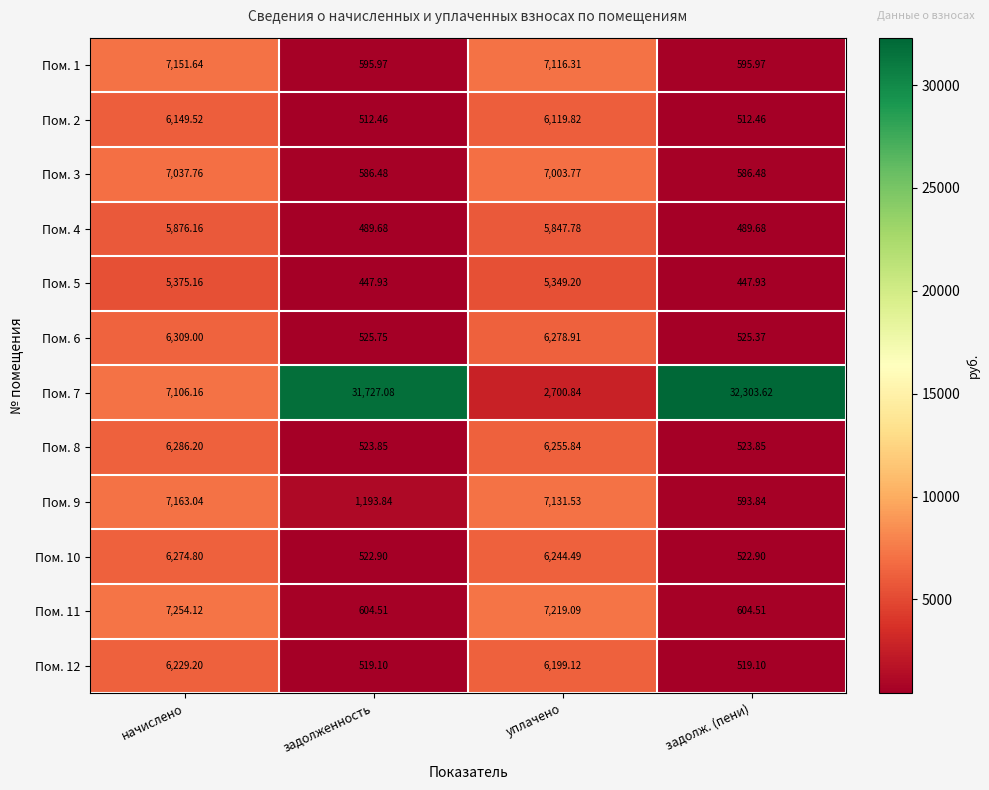

What is the difference between the highest and lowest values at начислено?

1879.0